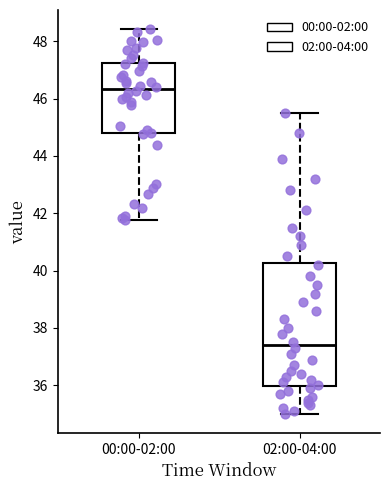

Comparing the boxes themselves (not the whiskers), which one is the tallest?

02:00-04:00